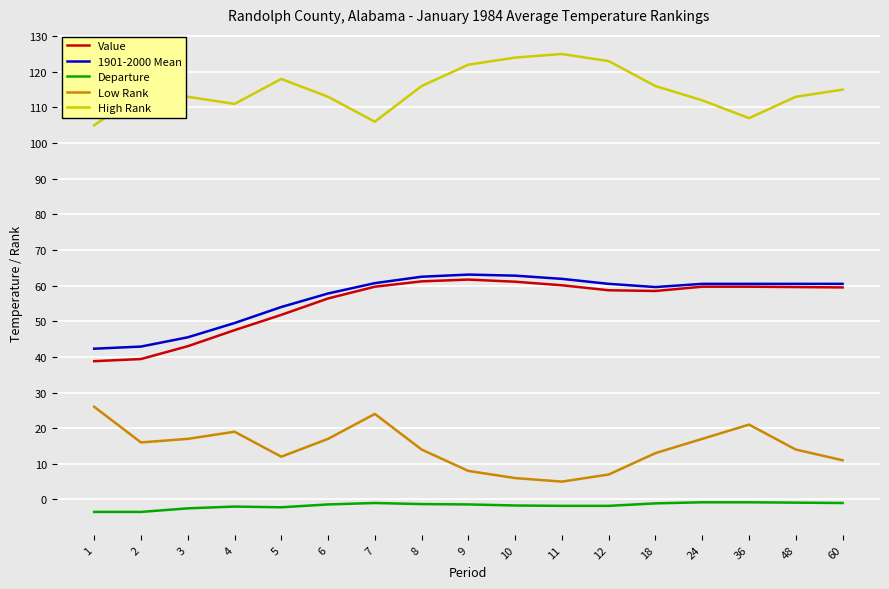

Is the value of Value at 24 greater than the value of High Rank at 8?

No